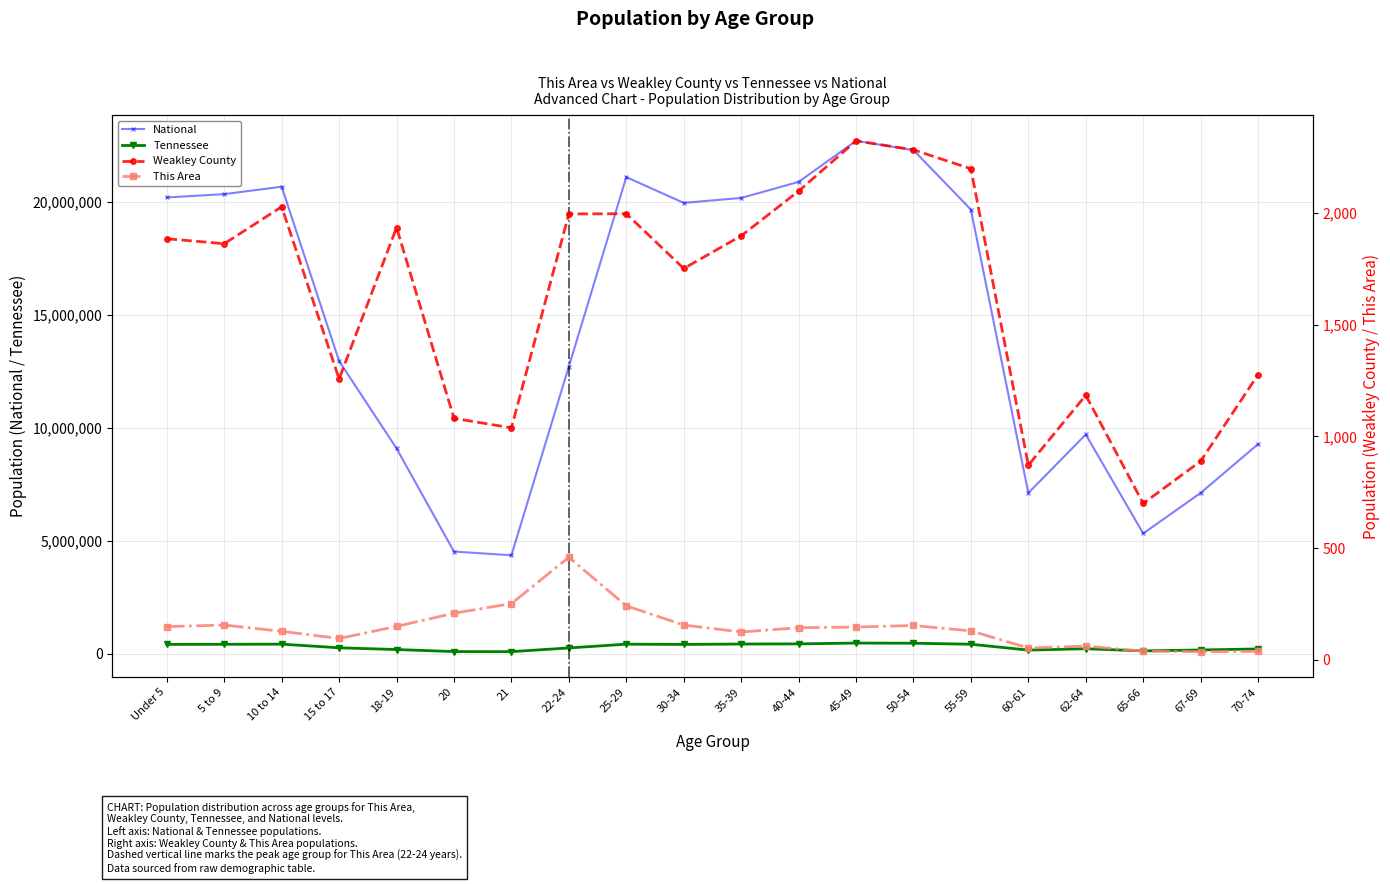

The value of National at 15 to 17 is 17211527. True or false?

False